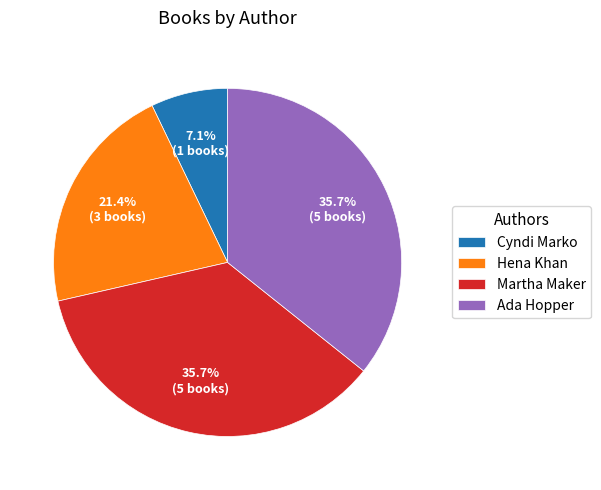

Do Hena Khan and Cyndi Marko together represent more than half of the pie?

No